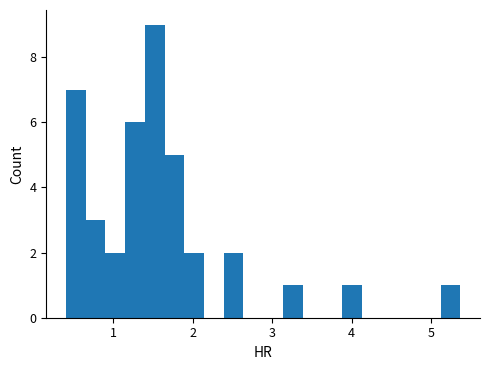

Around what value on the x-axis is the tallest bar? Give the approximate position of its centre, as read against the axis.

1.5